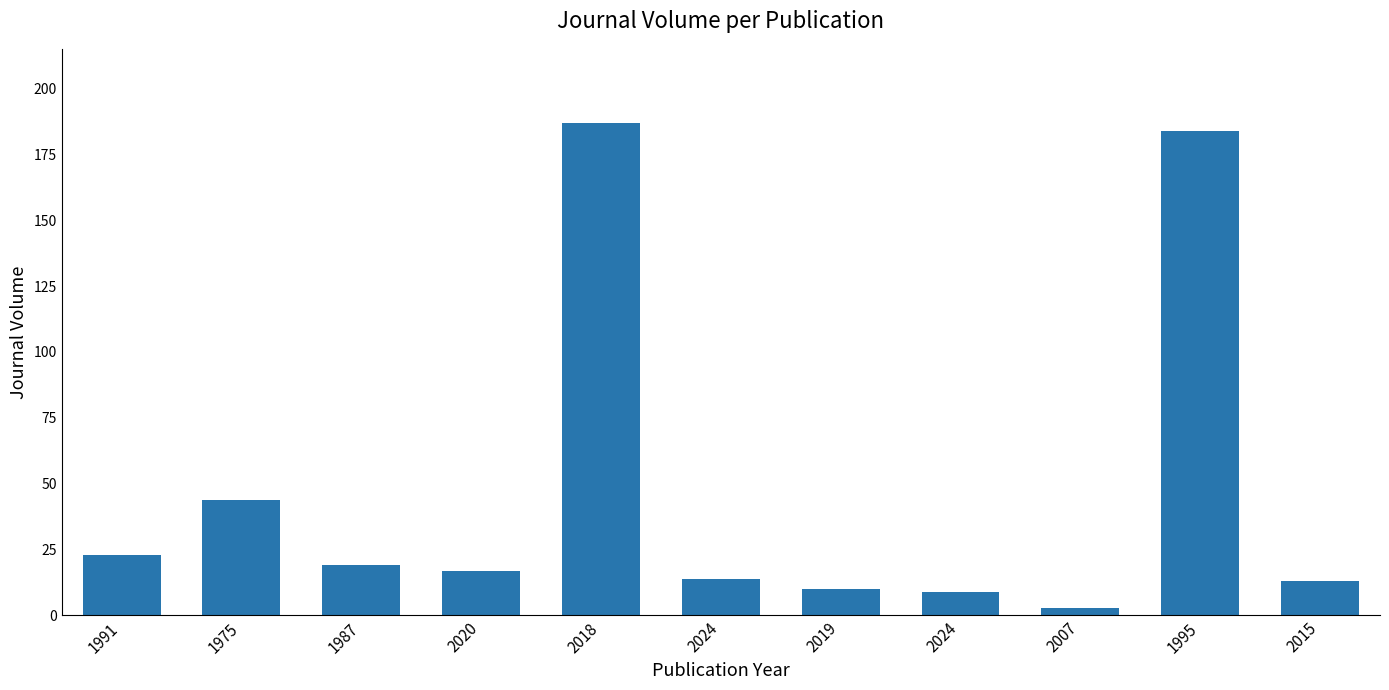

How many bars are there in total?

11